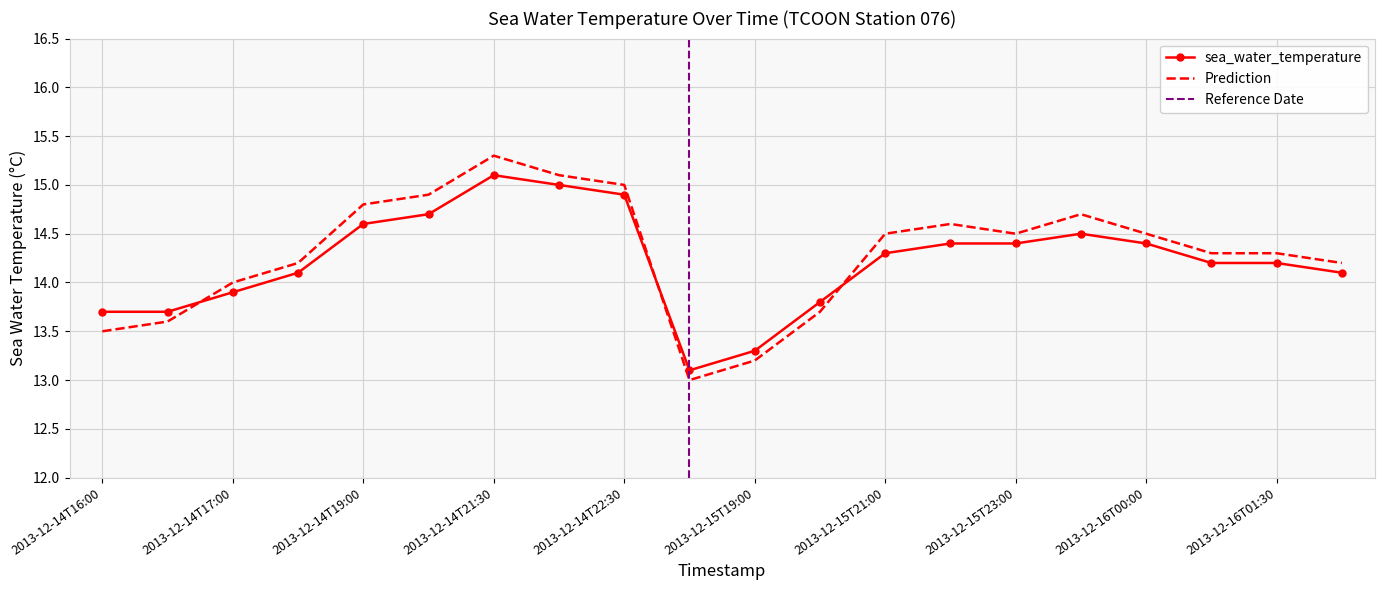

Is it true that prediction equals 14.5 at 2013-12-16T00:00?

True